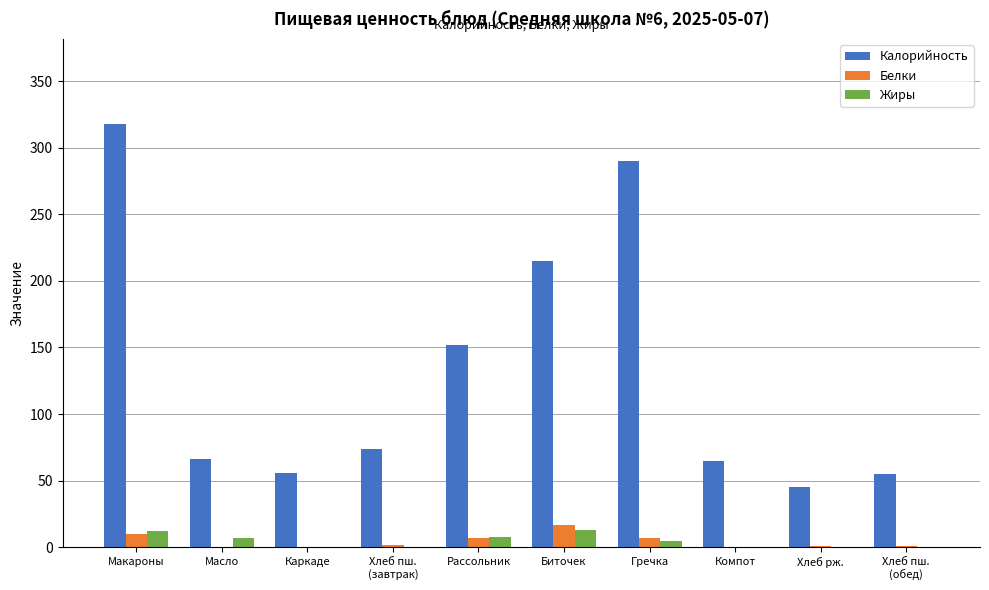

What is the maximum value shown in the chart?

318